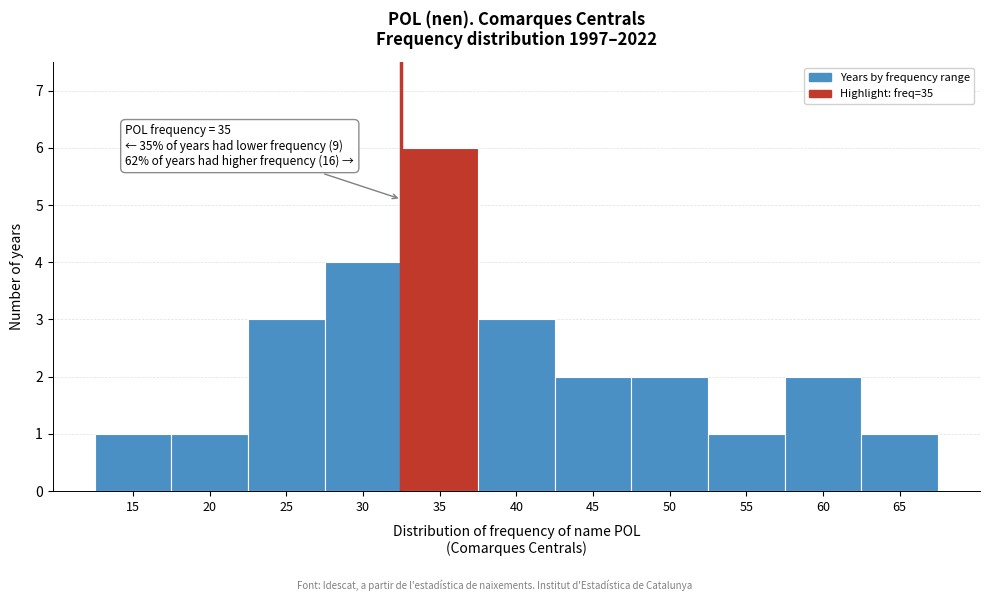

Reading right to left, transcribe all the data shown in this chart.

1	2	1	2	2	3	6	4	3	1	1